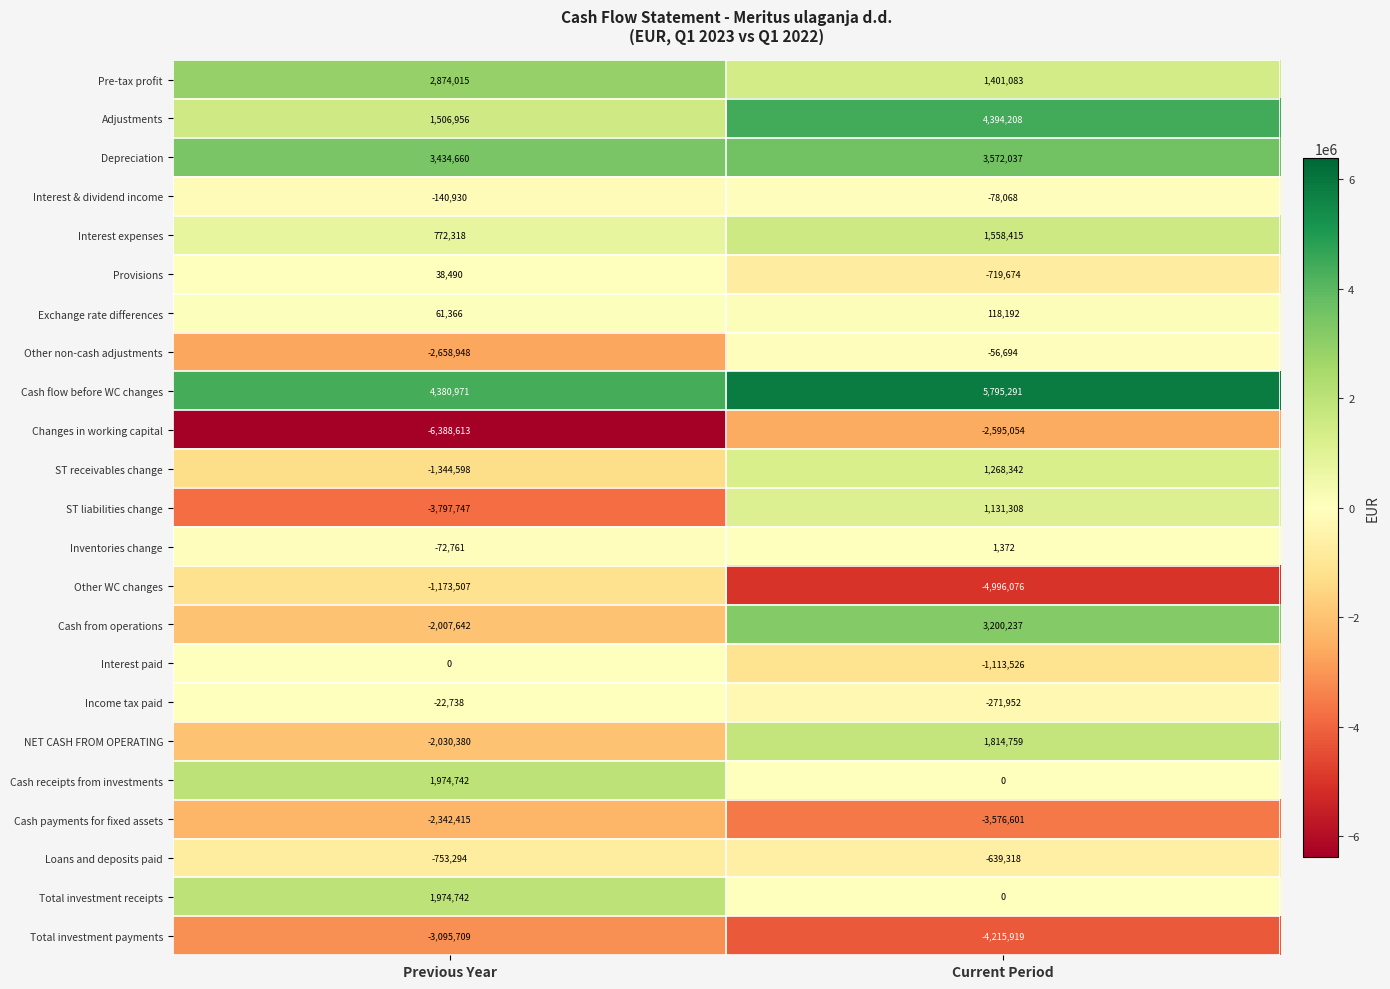

At which category is the sum across all series the highest?

Current Period